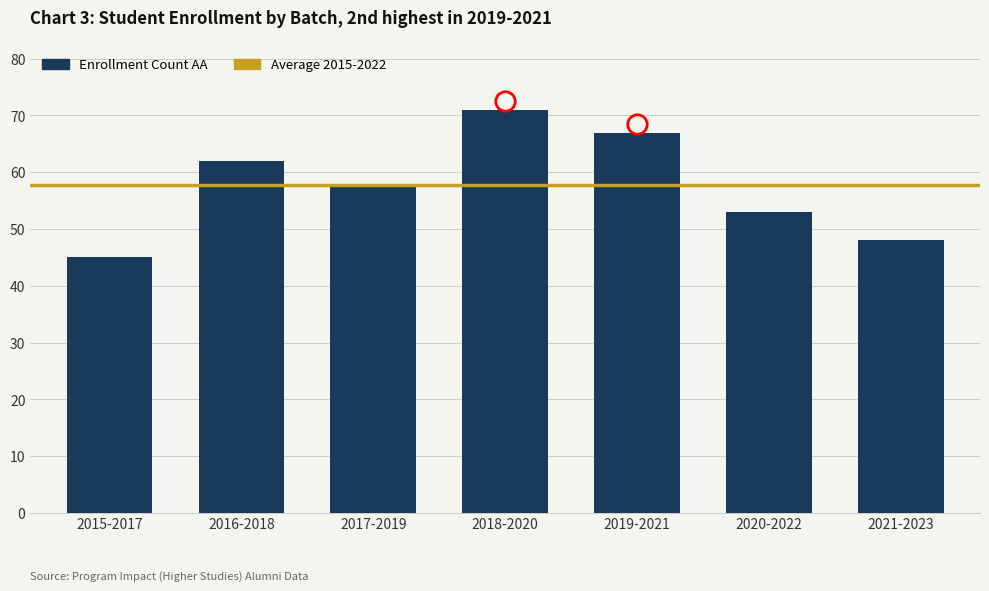

What is the ratio of the value at 2021-2023 to the value at 2017-2019?

0.8